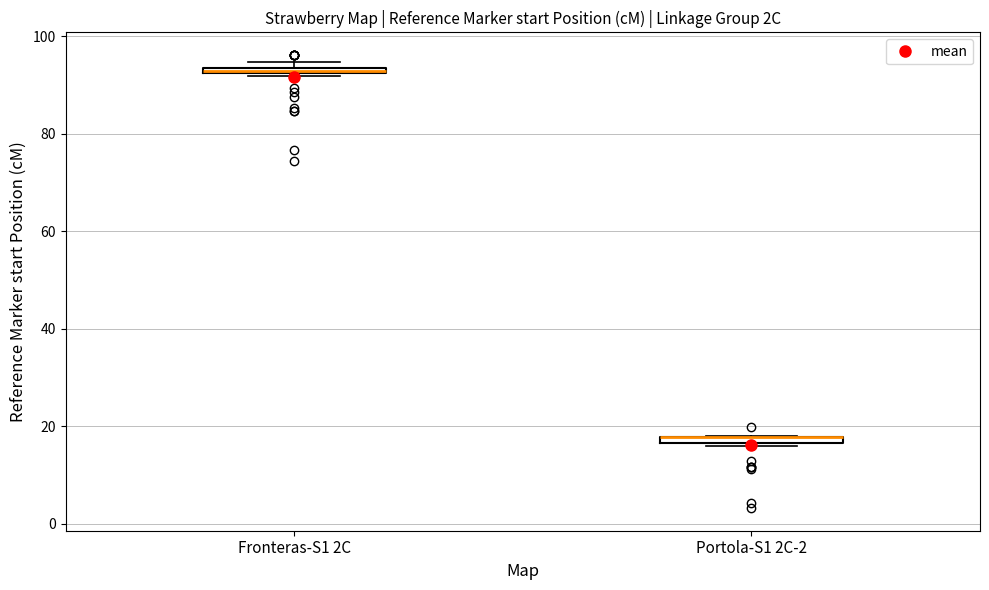

Where is the upper edge of the box for Portola-S1 2C-2 on the y-axis? The values are not printed on the chart, so give them approximately, as read against the axis.

18